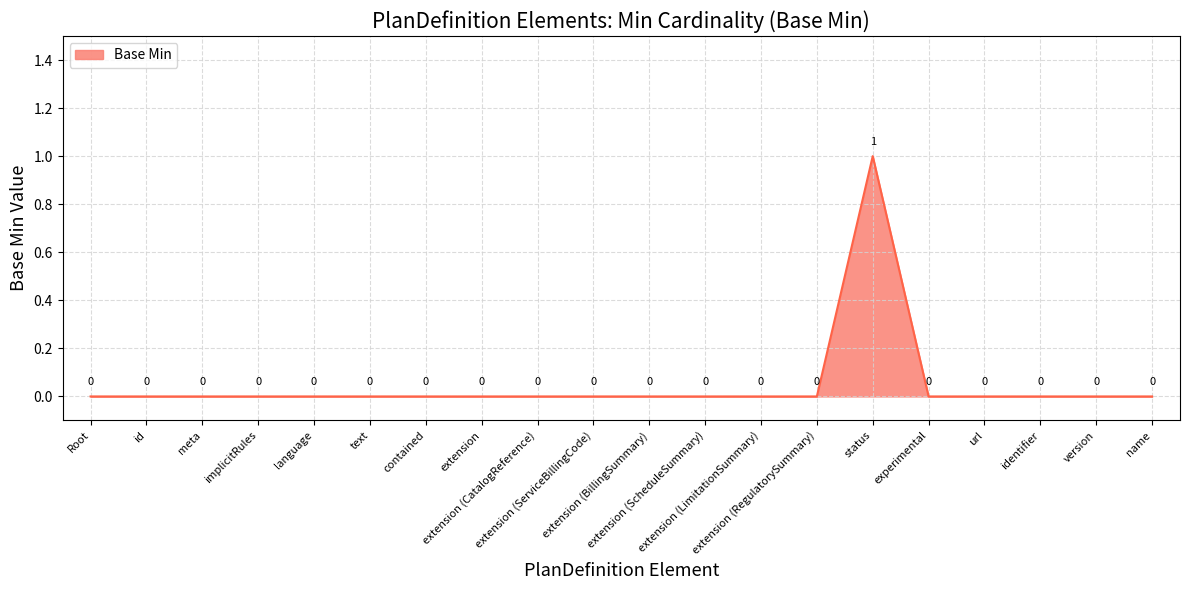

Reading left to right, extract all data points from this chart.

0	0	0	0	0	0	0	0	0	0	0	0	0	0	1	0	0	0	0	0